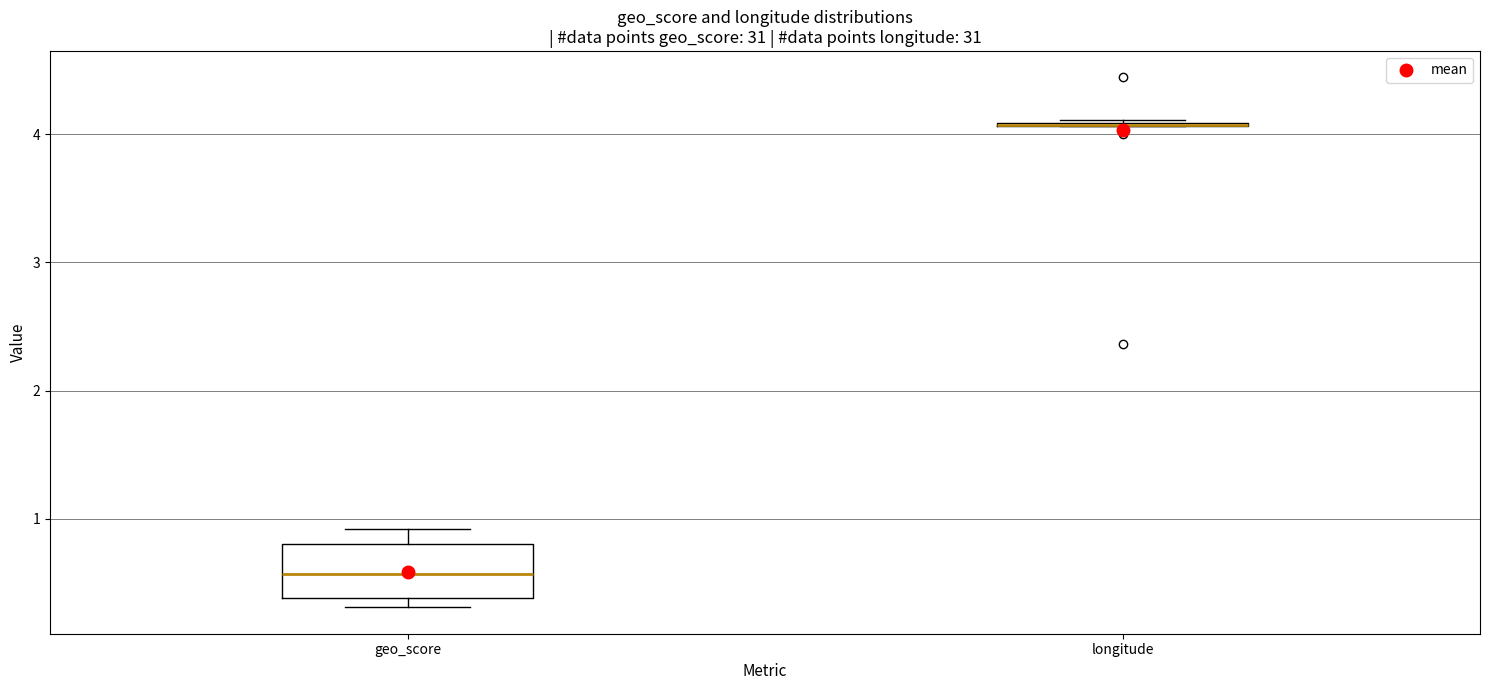

Reading left to right, transcribe this box plot: for each box, give where its median line is, the range the box spans, and where its two whiskers end, as read against the y-axis. The values are not printed on the chart, so give them approximately, as read against the axis.

geo_score: median 0.6, box 0.4 to 0.8, whiskers 0.3 to 0.9
longitude: box collapsed to a line at 4.1, whiskers 4.1 to 4.1